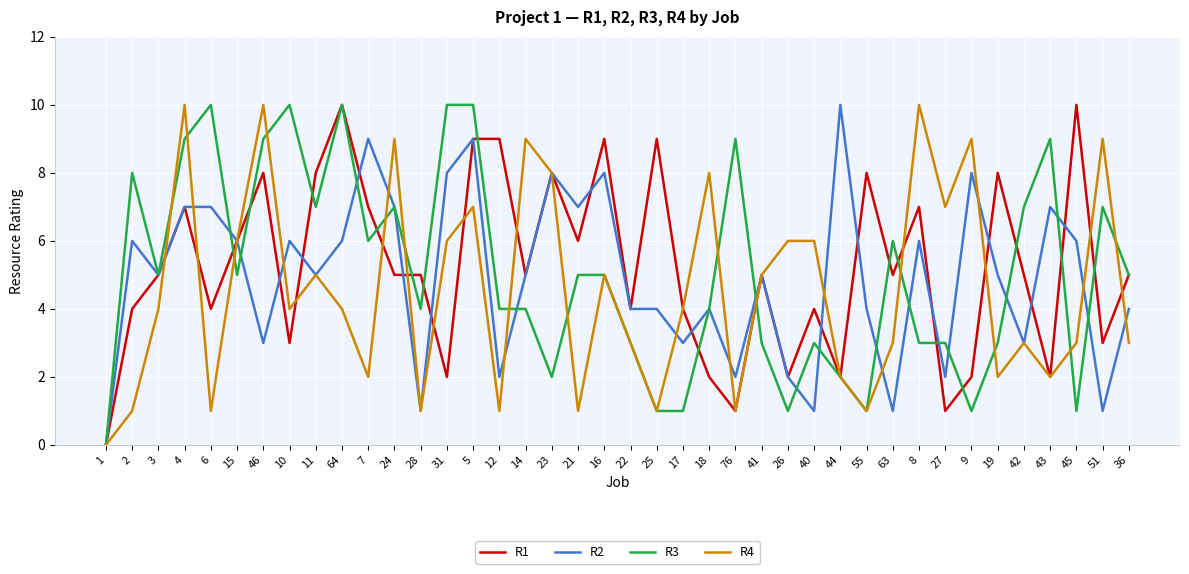

Does the chart have visible grid lines?

Yes